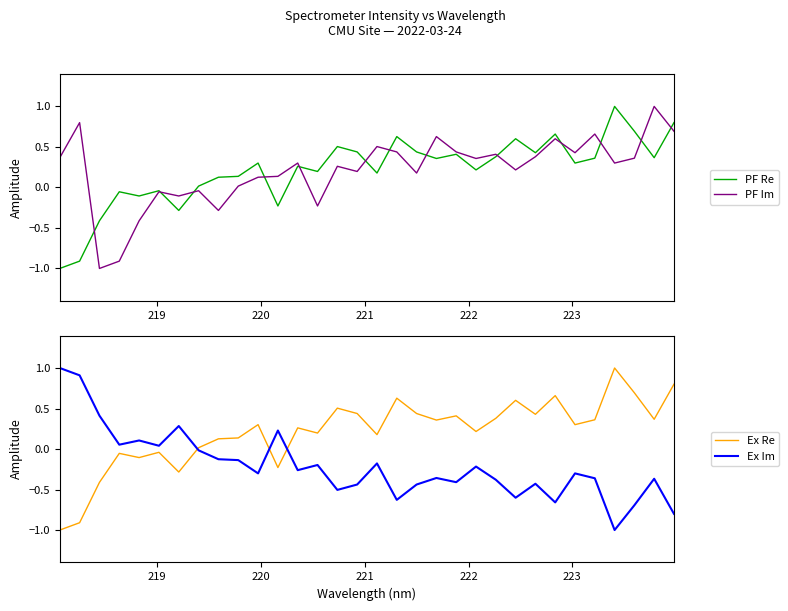

How many intersections are there between Ex Im and Ex Re?

3